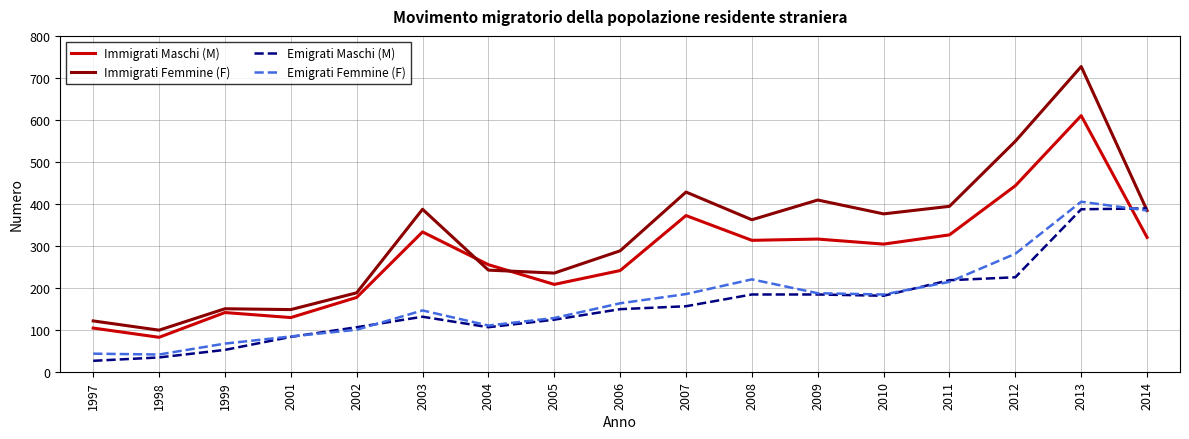

At which category is the sum across all series the highest?

2013